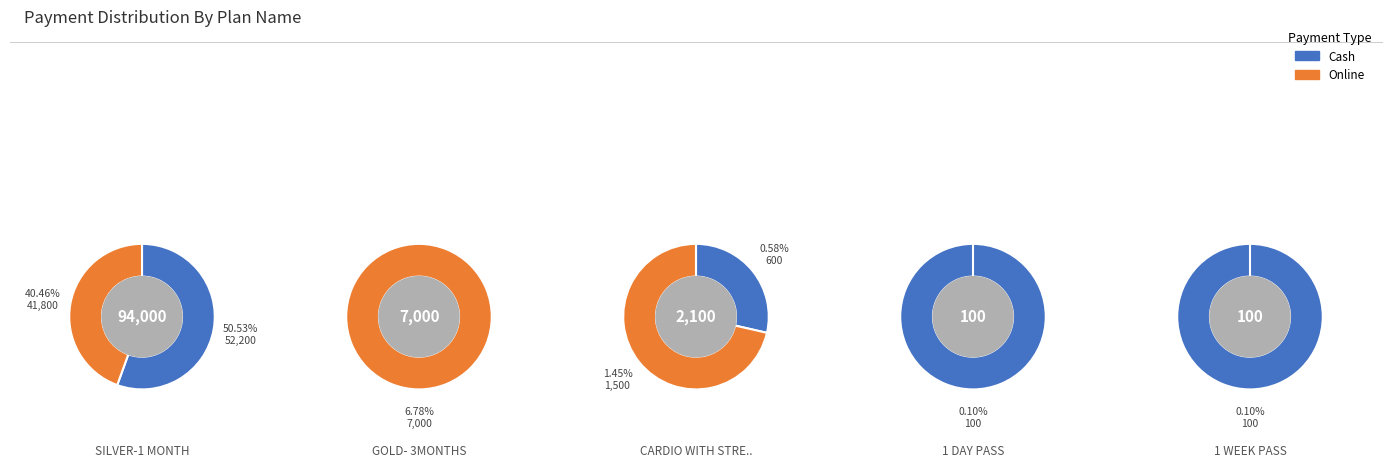

Which category has the biggest portion of the pie?

SILVER-1 MONTH